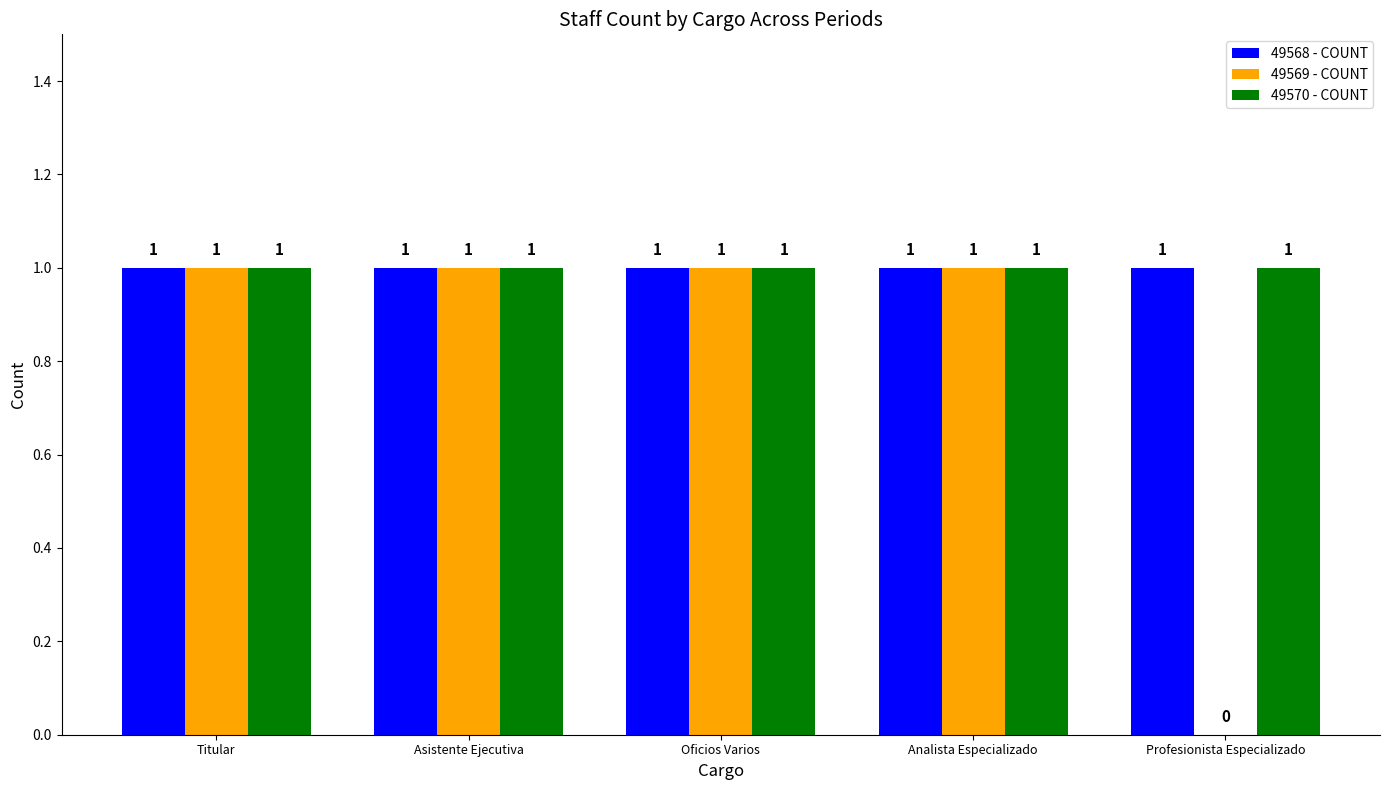

Reading left to right, what are all the values shown in this chart?

49568 - COUNT: Titular=1	Asistente Ejecutiva=1	Oficios Varios=1	Analista Especializado=1	Profesionista Especializado=1
49569 - COUNT: Titular=1	Asistente Ejecutiva=1	Oficios Varios=1	Analista Especializado=1	Profesionista Especializado=0
49570 - COUNT: Titular=1	Asistente Ejecutiva=1	Oficios Varios=1	Analista Especializado=1	Profesionista Especializado=1